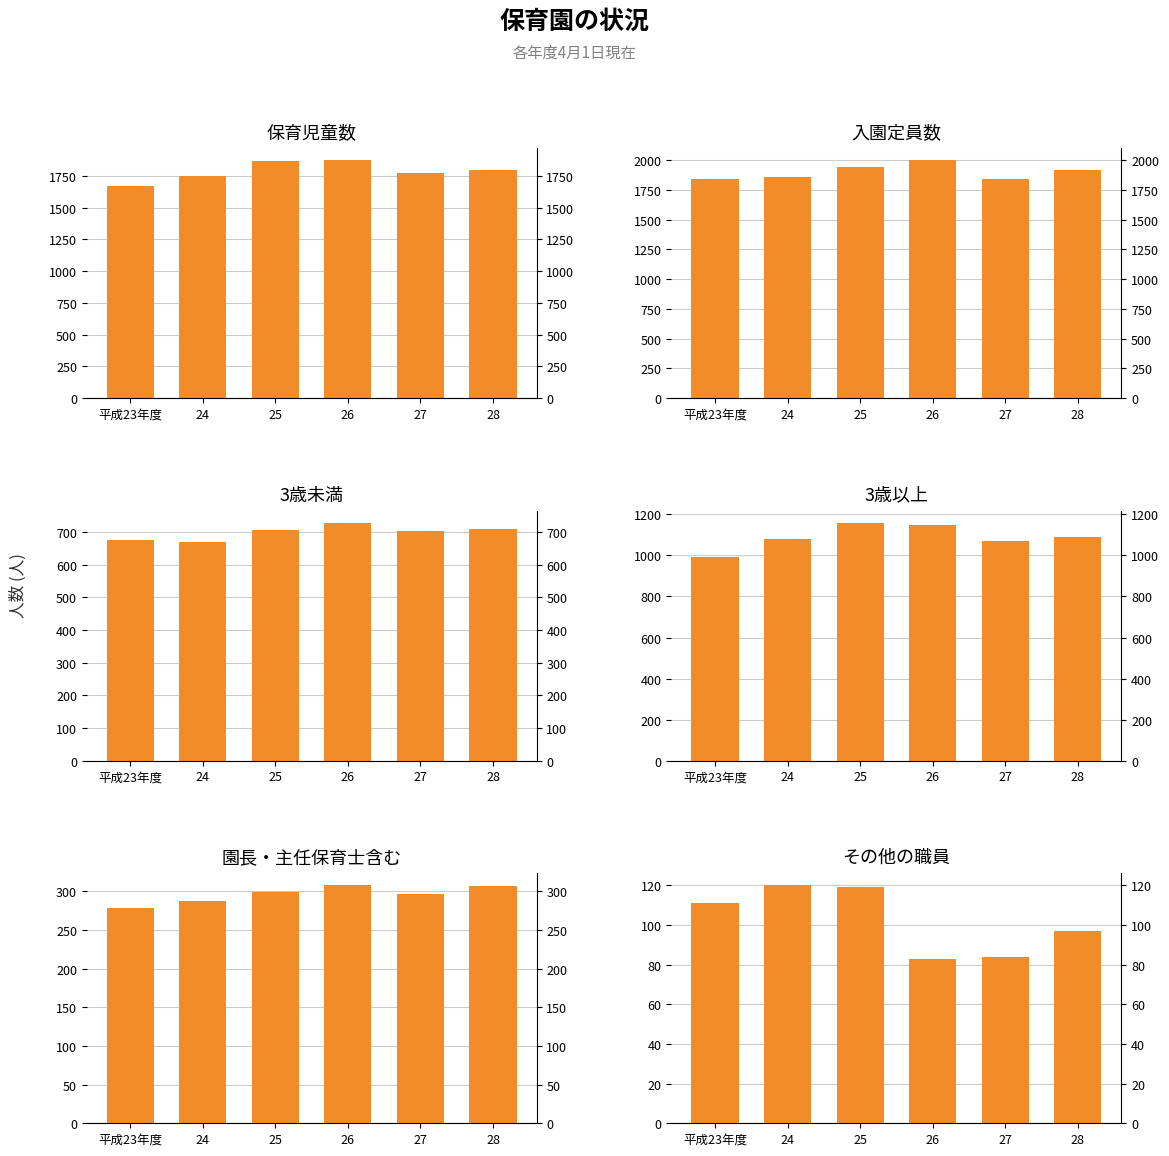

Between 25 and 平成23年度, which is larger?

25